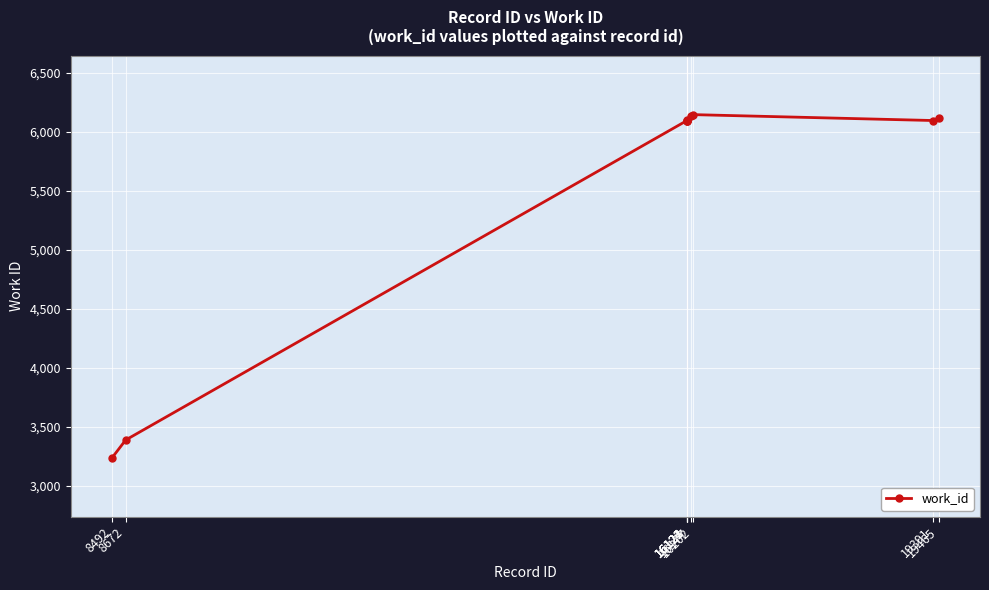

How many lines are shown in the chart?

1